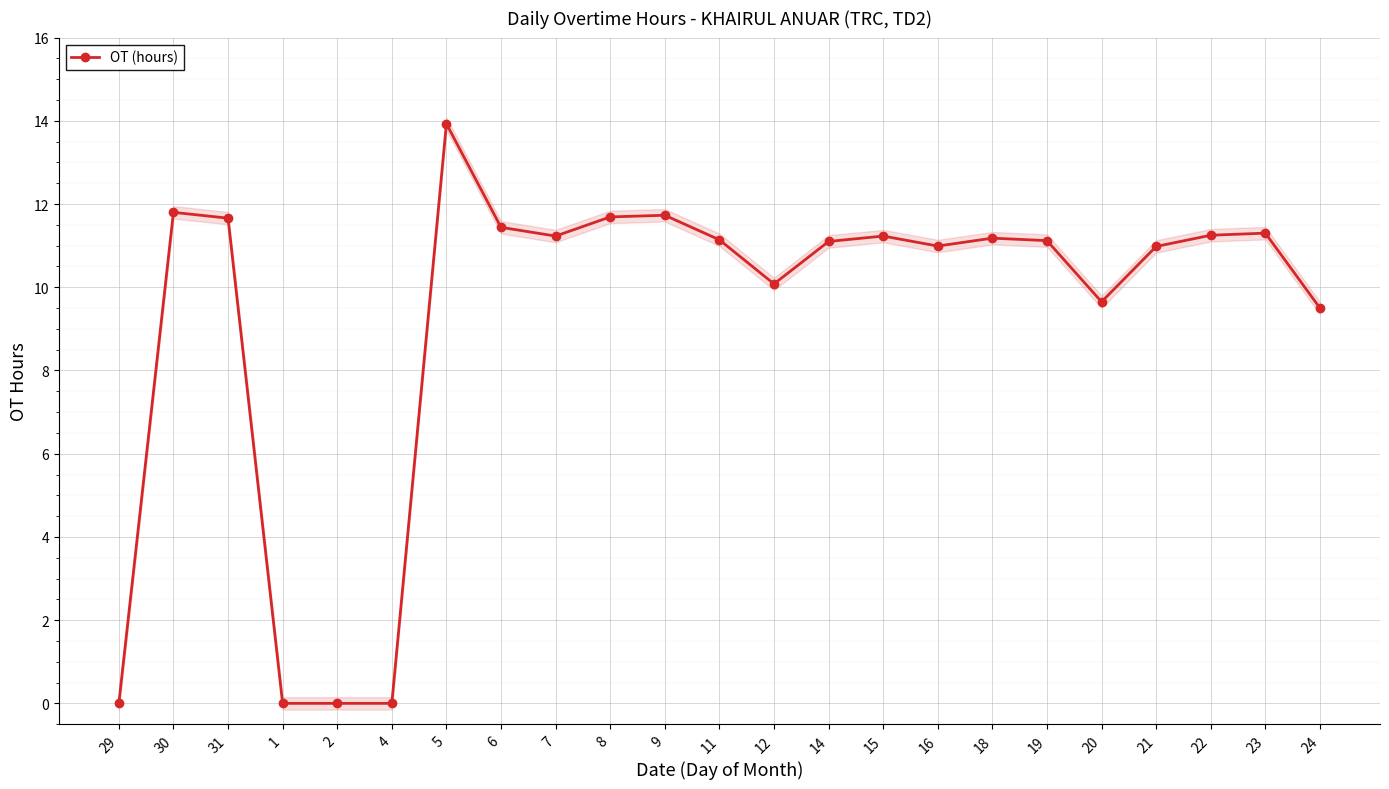

What is the ratio of the value at 30 to the value at 16?

1.1